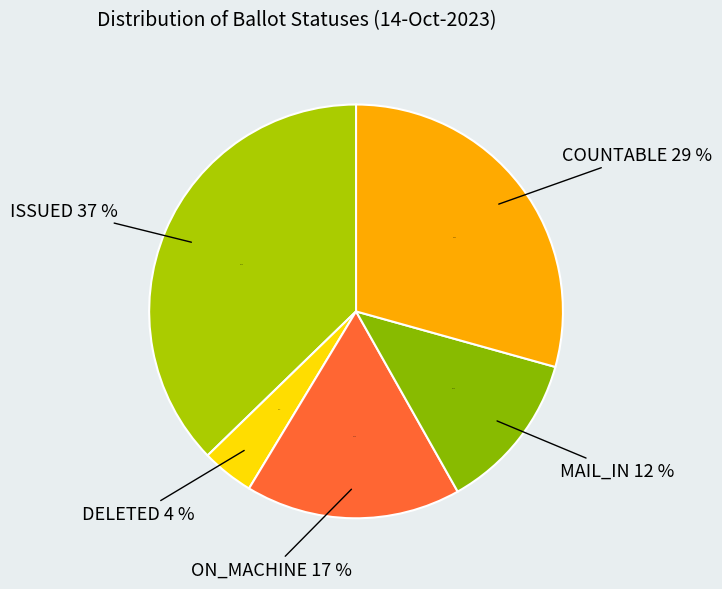

Rank the categories by value from lowest to highest.

DELETED, MAIL_IN, ON_MACHINE, COUNTABLE, ISSUED